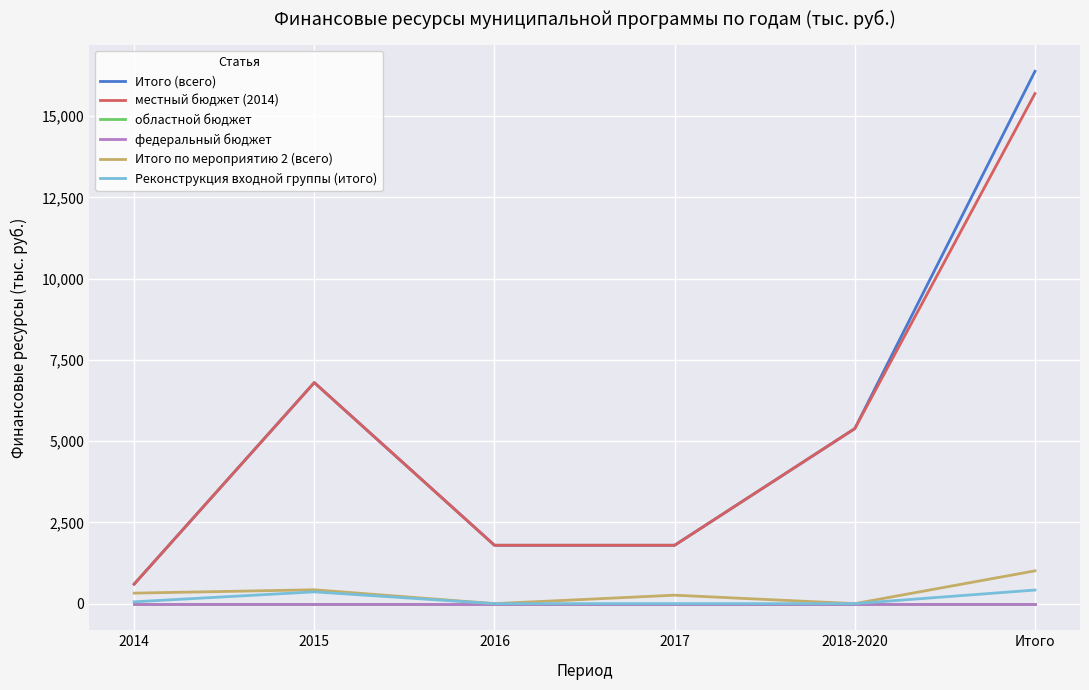

Reading left to right, what are all the values shown in this chart?

Итого (всего): 600	6800	1796	1796	5385	16377
местный бюджет (2014): 600	6800	1796	1796	5385	15692
областной бюджет: 0	0	0	0	0	0
федеральный бюджет: 0	0	0	0	0	0
Итого по мероприятию 2 (всего): 323	426	0	260	0	1009
Реконструкция входной группы (итого): 56	362	0	0	0	418